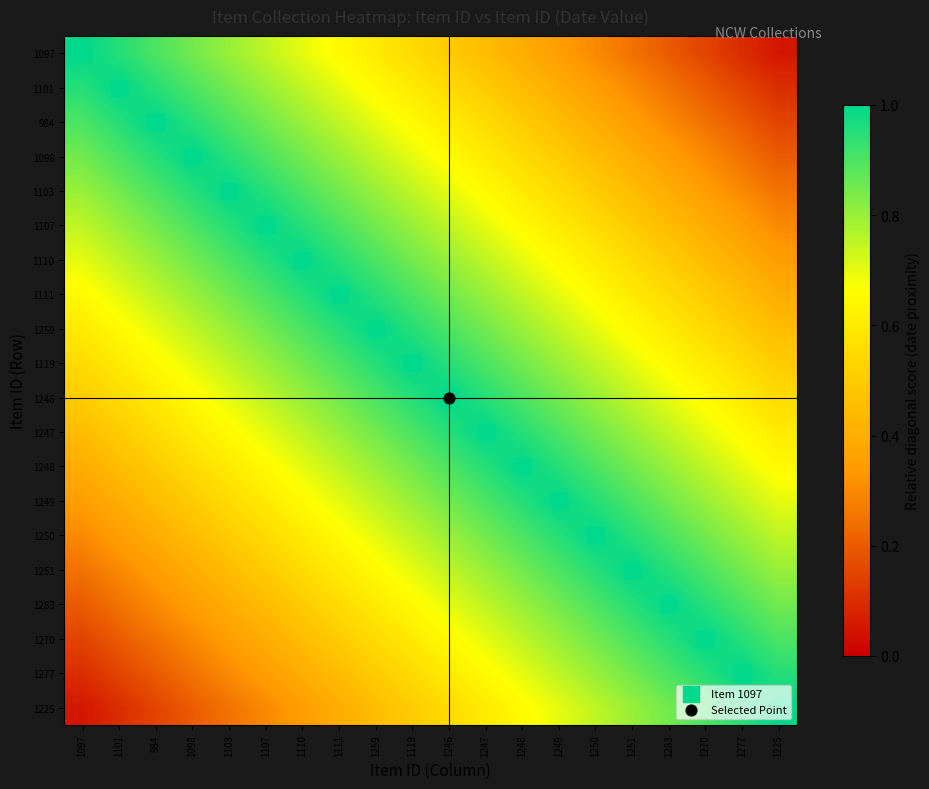

Reading left to right, list all the values displayed in this chart.

1097: 1097=1.0	1101=0.9	984=0.9	1098=0.8	1103=0.8	1107=0.8	1110=0.7	1111=0.7	1259=0.6	1119=0.6	1246=0.5	1247=0.4	1248=0.4	1249=0.3	1250=0.3	1251=0.2	1283=0.2	1270=0.2	1277=0.1	1225=0.1
1101: 1097=0.9	1101=1.0	984=0.9	1098=0.9	1103=0.8	1107=0.8	1110=0.8	1111=0.7	1259=0.7	1119=0.6	1246=0.6	1247=0.5	1248=0.4	1249=0.4	1250=0.3	1251=0.3	1283=0.2	1270=0.2	1277=0.2	1225=0.1
984: 1097=0.9	1101=0.9	984=1.0	1098=0.9	1103=0.9	1107=0.8	1110=0.8	1111=0.8	1259=0.7	1119=0.7	1246=0.6	1247=0.6	1248=0.5	1249=0.4	1250=0.4	1251=0.3	1283=0.3	1270=0.2	1277=0.2	1225=0.2
1098: 1097=0.8	1101=0.9	984=0.9	1098=1.0	1103=0.9	1107=0.9	1110=0.8	1111=0.8	1259=0.8	1119=0.7	1246=0.7	1247=0.6	1248=0.6	1249=0.5	1250=0.4	1251=0.4	1283=0.3	1270=0.3	1277=0.2	1225=0.2
1103: 1097=0.8	1101=0.8	984=0.9	1098=0.9	1103=1.0	1107=0.9	1110=0.9	1111=0.8	1259=0.8	1119=0.8	1246=0.7	1247=0.7	1248=0.6	1249=0.6	1250=0.5	1251=0.4	1283=0.4	1270=0.3	1277=0.3	1225=0.2
1107: 1097=0.8	1101=0.8	984=0.8	1098=0.9	1103=0.9	1107=1.0	1110=0.9	1111=0.9	1259=0.8	1119=0.8	1246=0.8	1247=0.7	1248=0.7	1249=0.6	1250=0.6	1251=0.5	1283=0.4	1270=0.4	1277=0.3	1225=0.3
1110: 1097=0.7	1101=0.8	984=0.8	1098=0.8	1103=0.9	1107=0.9	1110=1.0	1111=0.9	1259=0.9	1119=0.8	1246=0.8	1247=0.8	1248=0.7	1249=0.7	1250=0.6	1251=0.6	1283=0.5	1270=0.4	1277=0.4	1225=0.3
1111: 1097=0.7	1101=0.7	984=0.8	1098=0.8	1103=0.8	1107=0.9	1110=0.9	1111=1.0	1259=0.9	1119=0.9	1246=0.8	1247=0.8	1248=0.8	1249=0.7	1250=0.7	1251=0.6	1283=0.6	1270=0.5	1277=0.4	1225=0.4
1259: 1097=0.6	1101=0.7	984=0.7	1098=0.8	1103=0.8	1107=0.8	1110=0.9	1111=0.9	1259=1.0	1119=0.9	1246=0.9	1247=0.8	1248=0.8	1249=0.8	1250=0.7	1251=0.7	1283=0.6	1270=0.6	1277=0.5	1225=0.4
1119: 1097=0.6	1101=0.6	984=0.7	1098=0.7	1103=0.8	1107=0.8	1110=0.8	1111=0.9	1259=0.9	1119=1.0	1246=0.9	1247=0.9	1248=0.8	1249=0.8	1250=0.8	1251=0.7	1283=0.7	1270=0.6	1277=0.6	1225=0.5
1246: 1097=0.5	1101=0.6	984=0.6	1098=0.7	1103=0.7	1107=0.8	1110=0.8	1111=0.8	1259=0.9	1119=0.9	1246=1.0	1247=0.9	1248=0.9	1249=0.8	1250=0.8	1251=0.8	1283=0.7	1270=0.7	1277=0.6	1225=0.6
1247: 1097=0.4	1101=0.5	984=0.6	1098=0.6	1103=0.7	1107=0.7	1110=0.8	1111=0.8	1259=0.8	1119=0.9	1246=0.9	1247=1.0	1248=0.9	1249=0.9	1250=0.8	1251=0.8	1283=0.8	1270=0.7	1277=0.7	1225=0.6
1248: 1097=0.4	1101=0.4	984=0.5	1098=0.6	1103=0.6	1107=0.7	1110=0.7	1111=0.8	1259=0.8	1119=0.8	1246=0.9	1247=0.9	1248=1.0	1249=0.9	1250=0.9	1251=0.8	1283=0.8	1270=0.8	1277=0.7	1225=0.7
1249: 1097=0.3	1101=0.4	984=0.4	1098=0.5	1103=0.6	1107=0.6	1110=0.7	1111=0.7	1259=0.8	1119=0.8	1246=0.8	1247=0.9	1248=0.9	1249=1.0	1250=0.9	1251=0.9	1283=0.8	1270=0.8	1277=0.8	1225=0.7
1250: 1097=0.3	1101=0.3	984=0.4	1098=0.4	1103=0.5	1107=0.6	1110=0.6	1111=0.7	1259=0.7	1119=0.8	1246=0.8	1247=0.8	1248=0.9	1249=0.9	1250=1.0	1251=0.9	1283=0.9	1270=0.8	1277=0.8	1225=0.8
1251: 1097=0.2	1101=0.3	984=0.3	1098=0.4	1103=0.4	1107=0.5	1110=0.6	1111=0.6	1259=0.7	1119=0.7	1246=0.8	1247=0.8	1248=0.8	1249=0.9	1250=0.9	1251=1.0	1283=0.9	1270=0.9	1277=0.8	1225=0.8
1283: 1097=0.2	1101=0.2	984=0.3	1098=0.3	1103=0.4	1107=0.4	1110=0.5	1111=0.6	1259=0.6	1119=0.7	1246=0.7	1247=0.8	1248=0.8	1249=0.8	1250=0.9	1251=0.9	1283=1.0	1270=0.9	1277=0.9	1225=0.8
1270: 1097=0.2	1101=0.2	984=0.2	1098=0.3	1103=0.3	1107=0.4	1110=0.4	1111=0.5	1259=0.6	1119=0.6	1246=0.7	1247=0.7	1248=0.8	1249=0.8	1250=0.8	1251=0.9	1283=0.9	1270=1.0	1277=0.9	1225=0.9
1277: 1097=0.1	1101=0.2	984=0.2	1098=0.2	1103=0.3	1107=0.3	1110=0.4	1111=0.4	1259=0.5	1119=0.6	1246=0.6	1247=0.7	1248=0.7	1249=0.8	1250=0.8	1251=0.8	1283=0.9	1270=0.9	1277=1.0	1225=0.9
1225: 1097=0.1	1101=0.1	984=0.2	1098=0.2	1103=0.2	1107=0.3	1110=0.3	1111=0.4	1259=0.4	1119=0.5	1246=0.6	1247=0.6	1248=0.7	1249=0.7	1250=0.8	1251=0.8	1283=0.8	1270=0.9	1277=0.9	1225=1.0